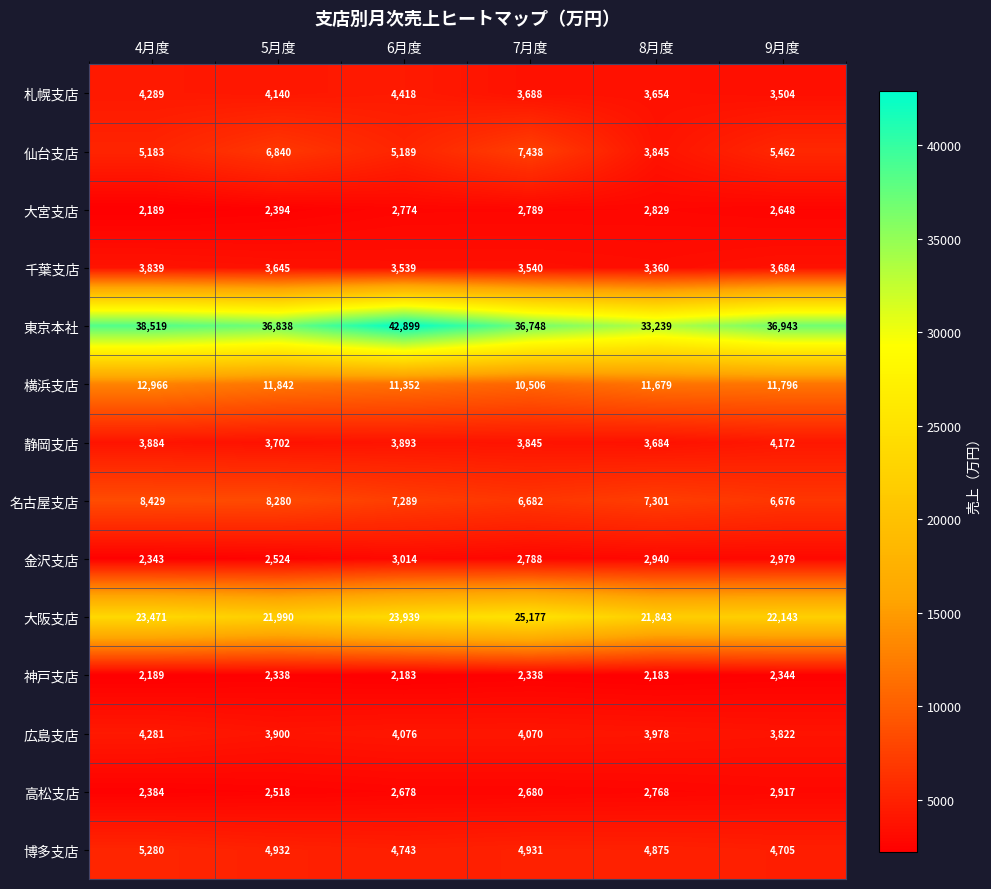

How many series are shown in this chart?

14